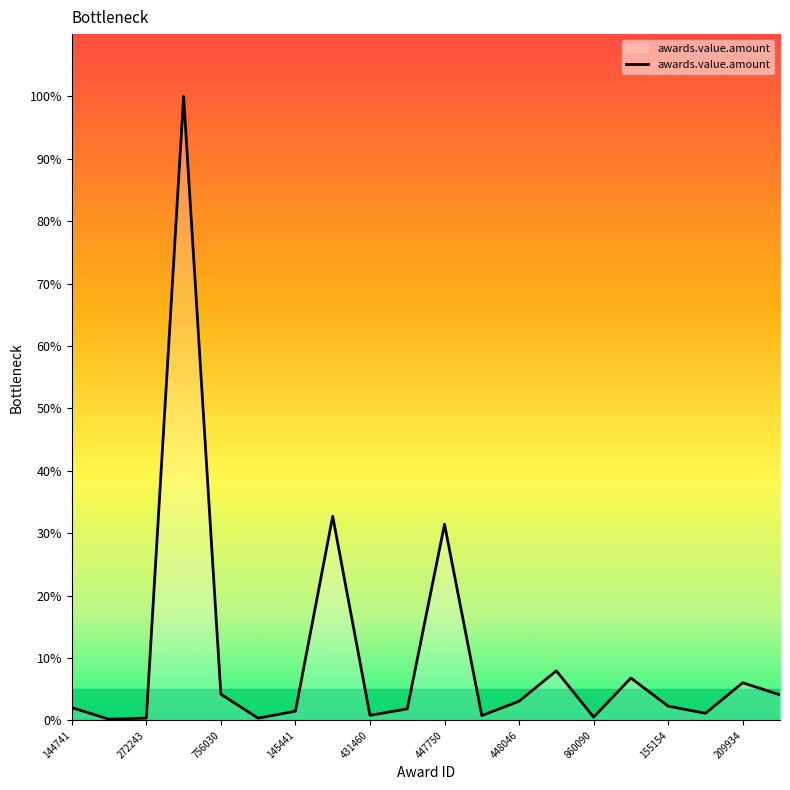

What is the maximum value shown in the chart?

100.0